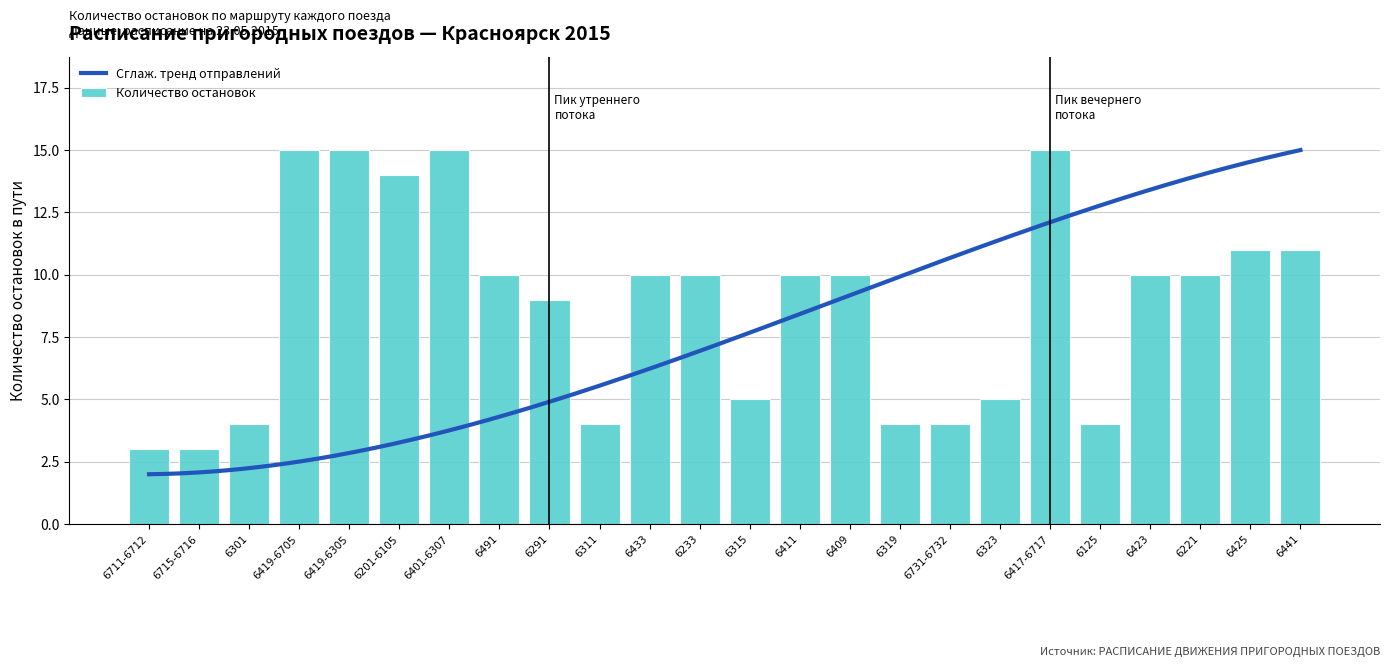

Is it true that Количество остановок equals 11 at 6425?

True